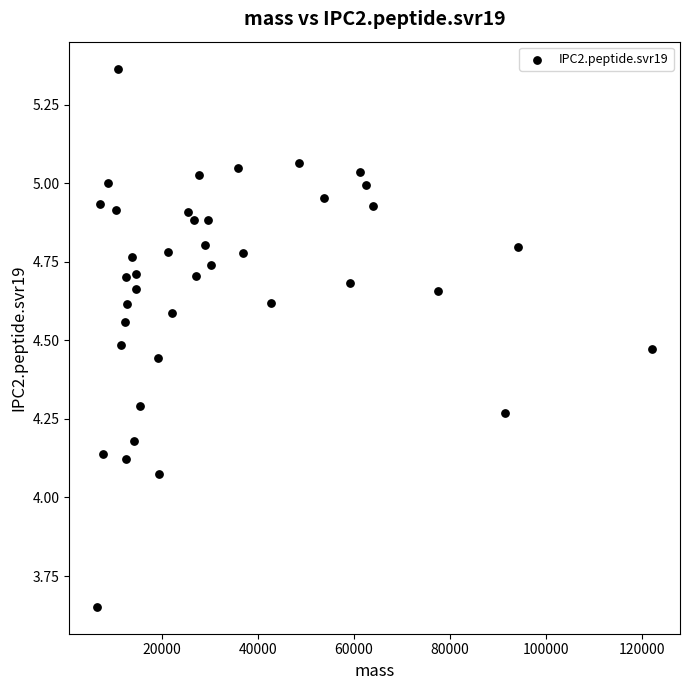

What is the range of X values (max minus min)?

115734.5